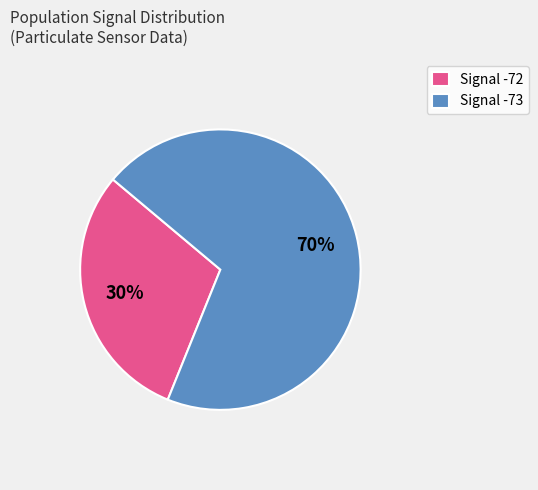

Is the sum of Signal -73 and Signal -72 greater than half?

Yes